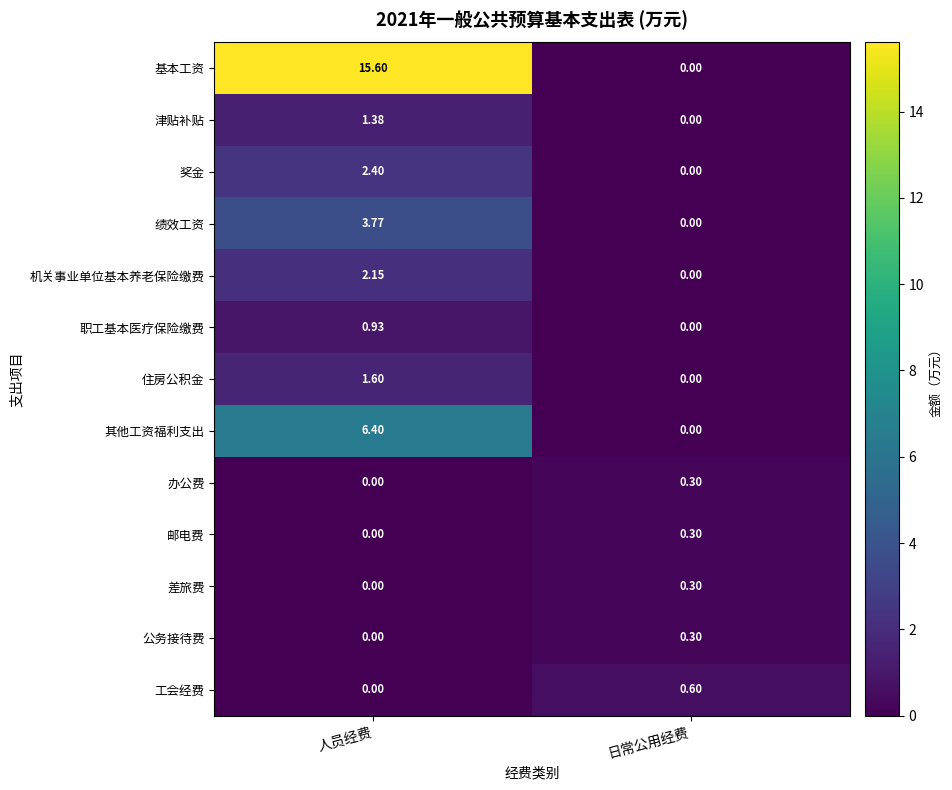

Between 人员经费 and 日常公用经费, which series saw the biggest shift?

基本工资